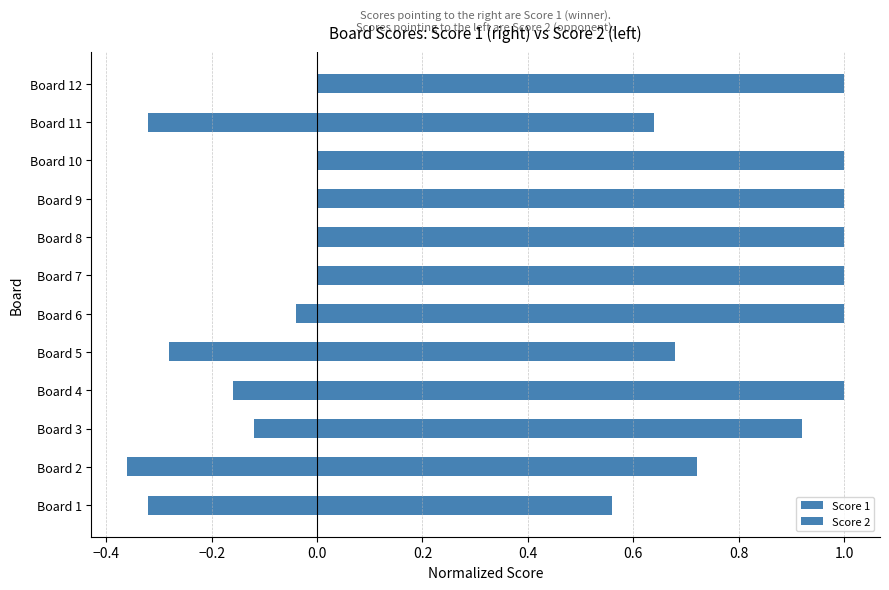

The Score 2 series shows -0.3 at Board 5. True or false?

True